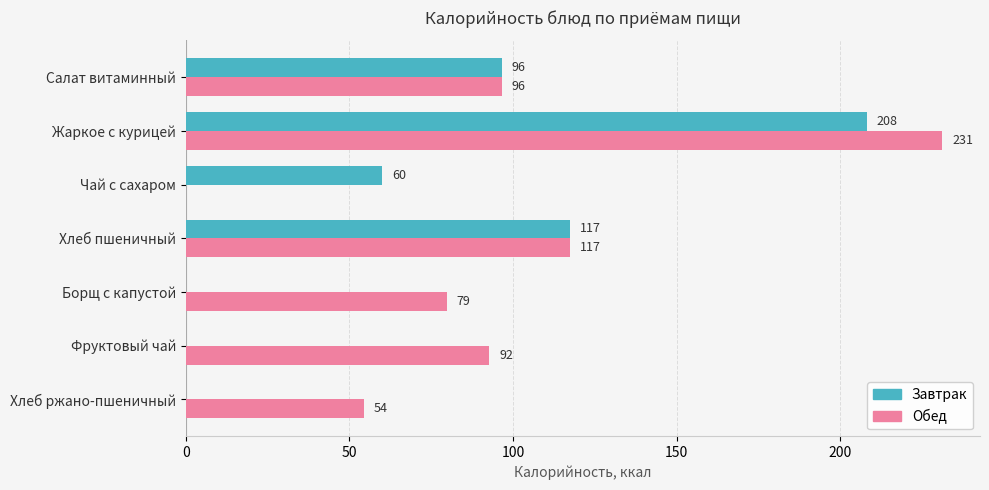

The value of Завтрак at Жаркое с курицей is 208.0. True or false?

True